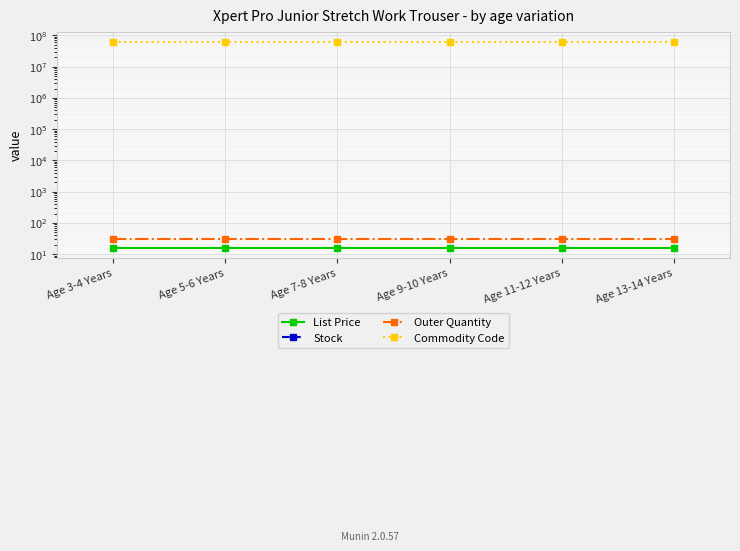

Between Age 7-8 Years and Age 9-10 Years, which is larger?

Age 7-8 Years